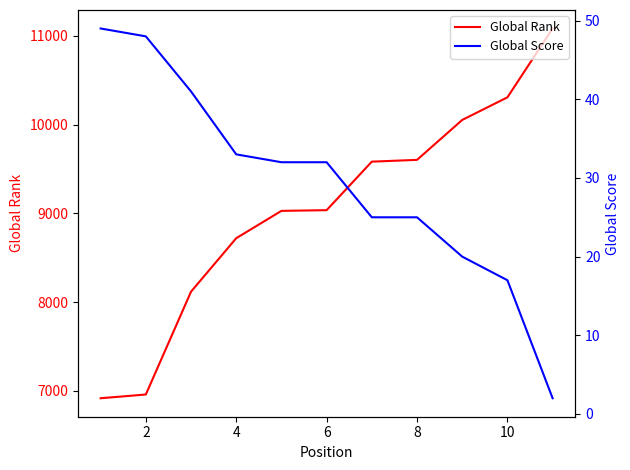

What is the difference between the maximum and minimum values in the Global Score series?

47